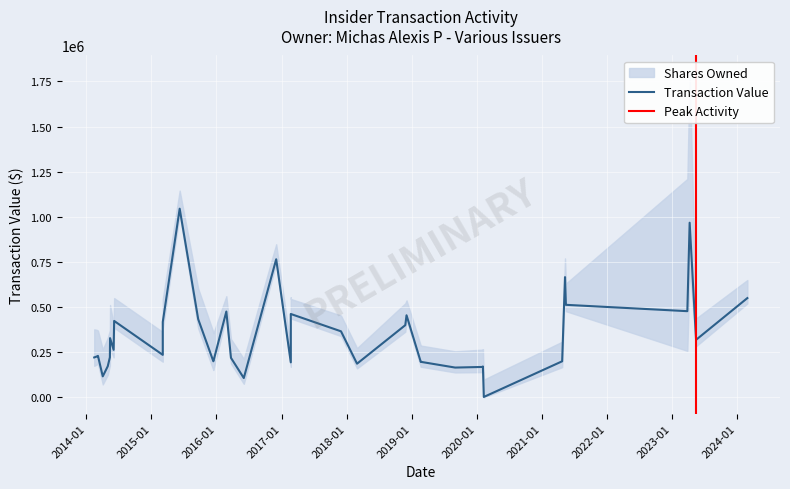

At which category does transactionValue reach its first local peak?

2